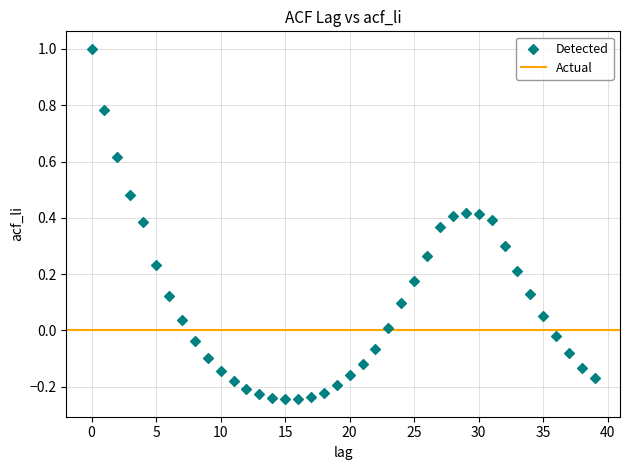

What is the range of Y values (max minus min)?

1.2